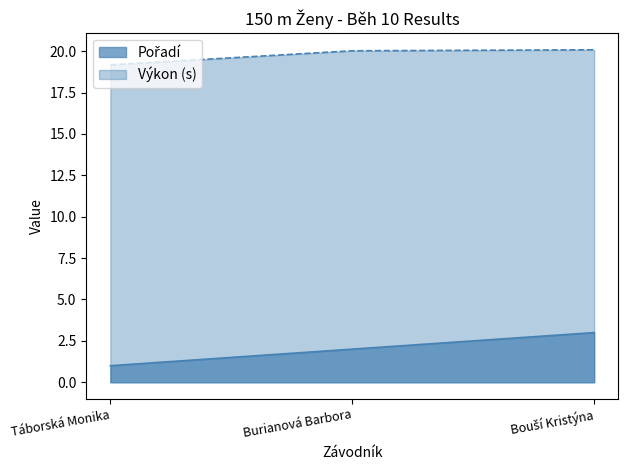

How many data points in Výkon are less than 20?

1